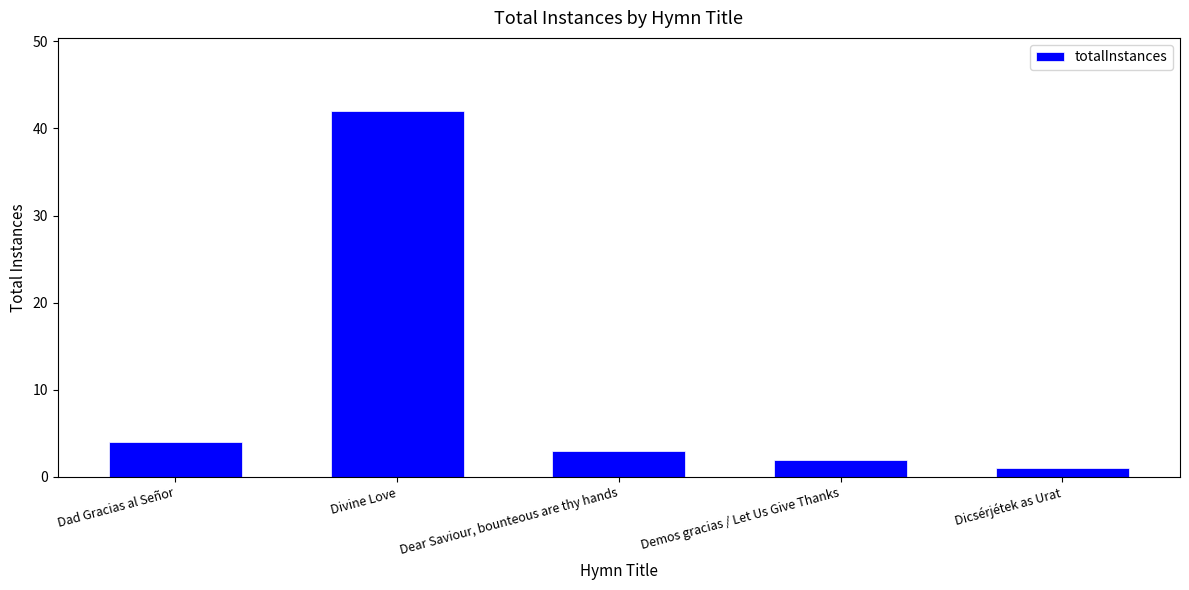

Which category has the highest value across all series?

Divine Love